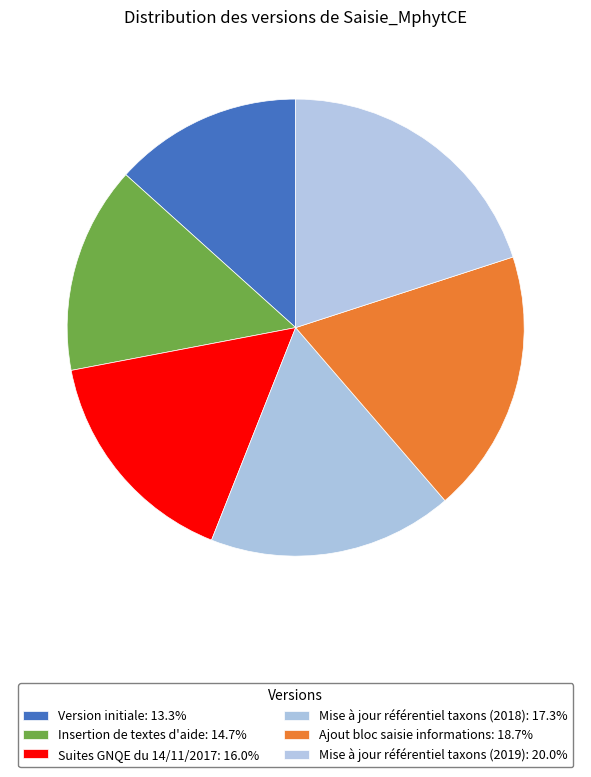

Between Ajout bloc saisie informations and Suites GNQE du 14/11/2017, which is larger?

Ajout bloc saisie informations